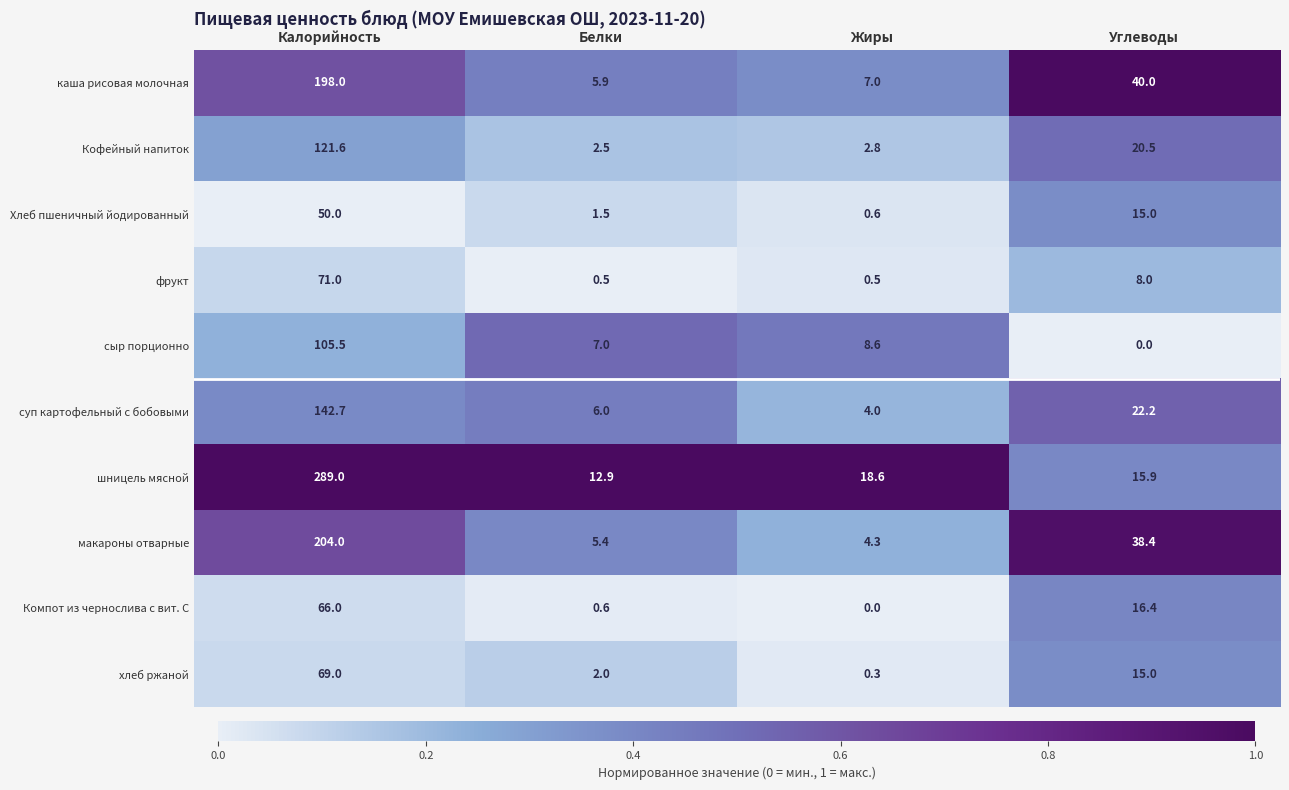

The макароны отварные series shows 5.4 at Белки. True or false?

True